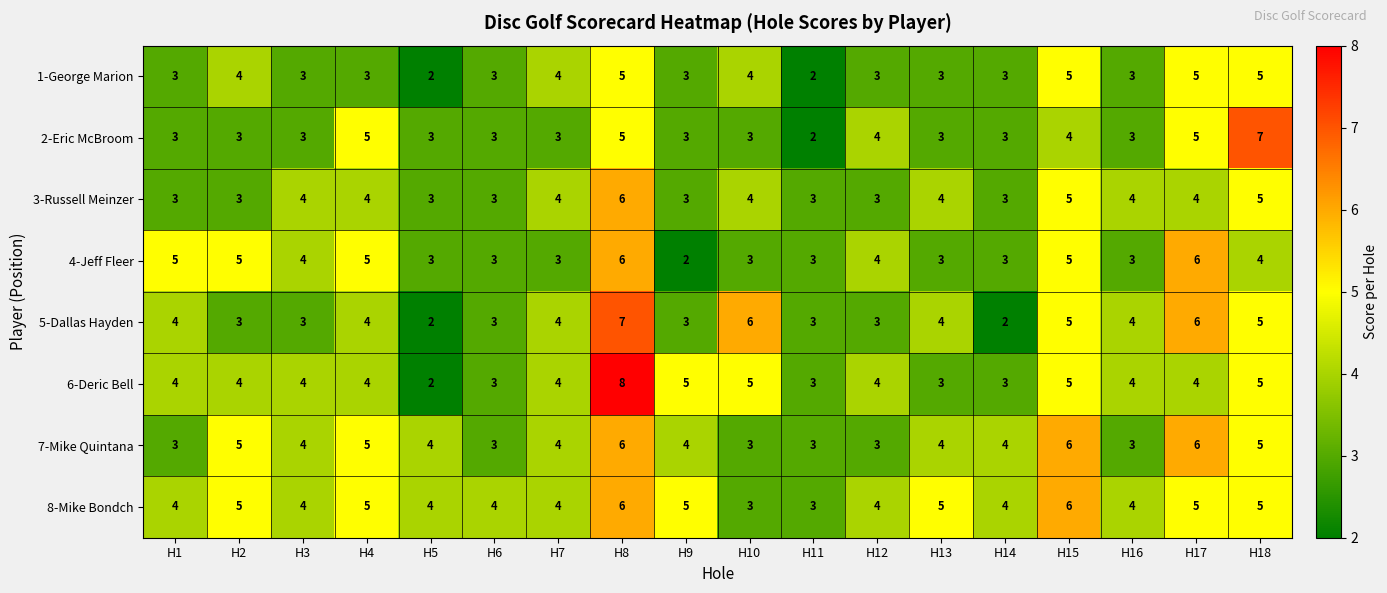

The 5-Dallas Hayden series shows 7 at H13. True or false?

False